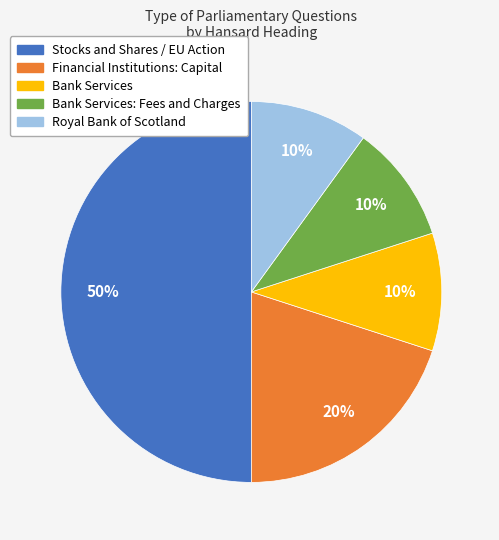

Is Royal Bank of Scotland the majority of the pie?

No